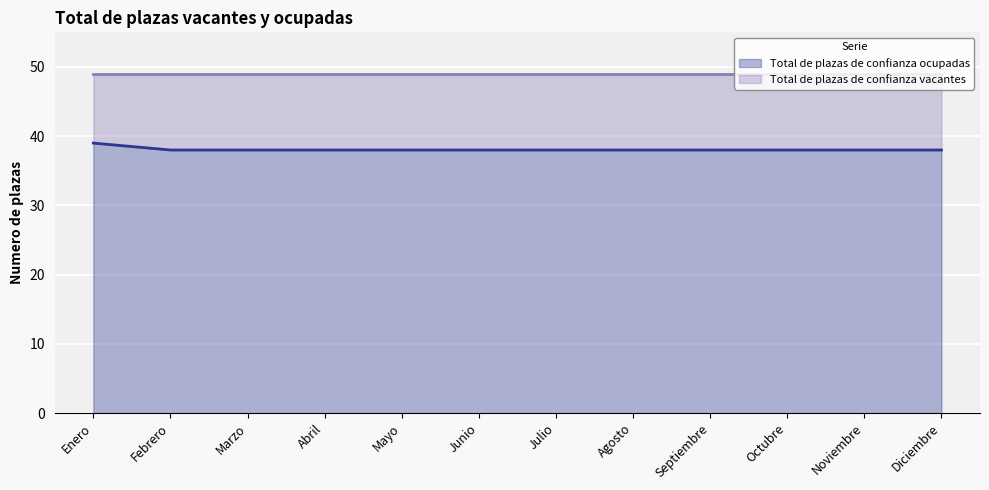

Rank the categories by value from lowest to highest.

Febrero, Marzo, Abril, Mayo, Junio, Julio, Agosto, Septiembre, Octubre, Noviembre, Diciembre, Enero